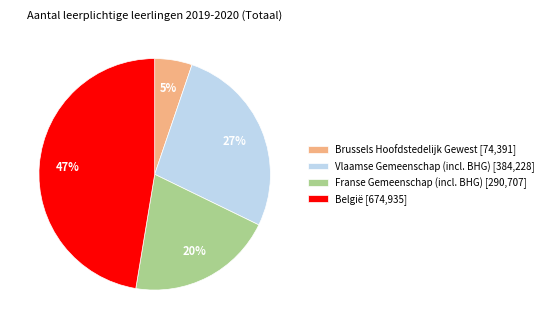

What is the largest slice in the pie chart?

België